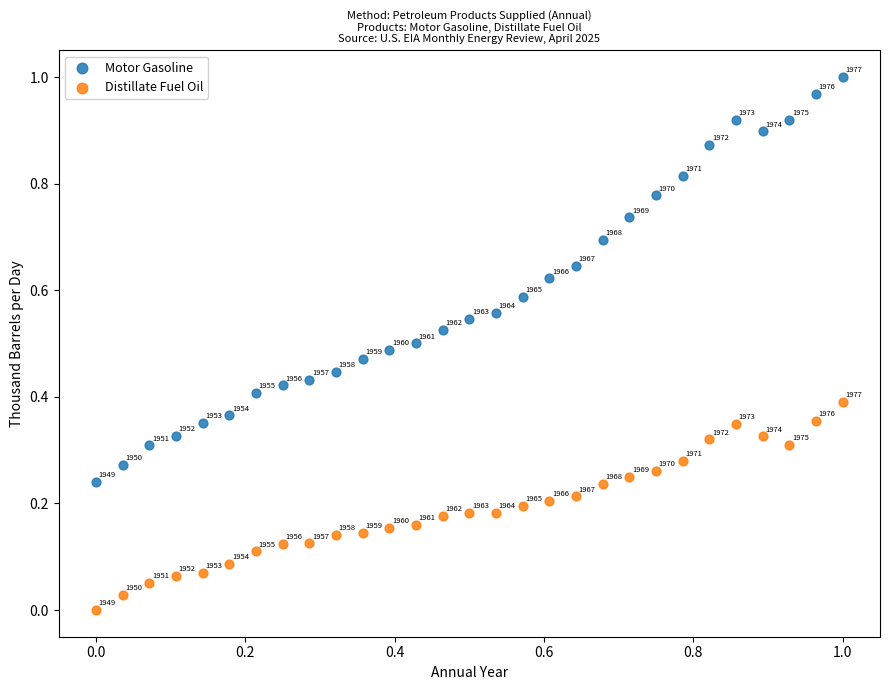

Which series reaches the minimum Y coordinate?

Distillate Fuel Oil